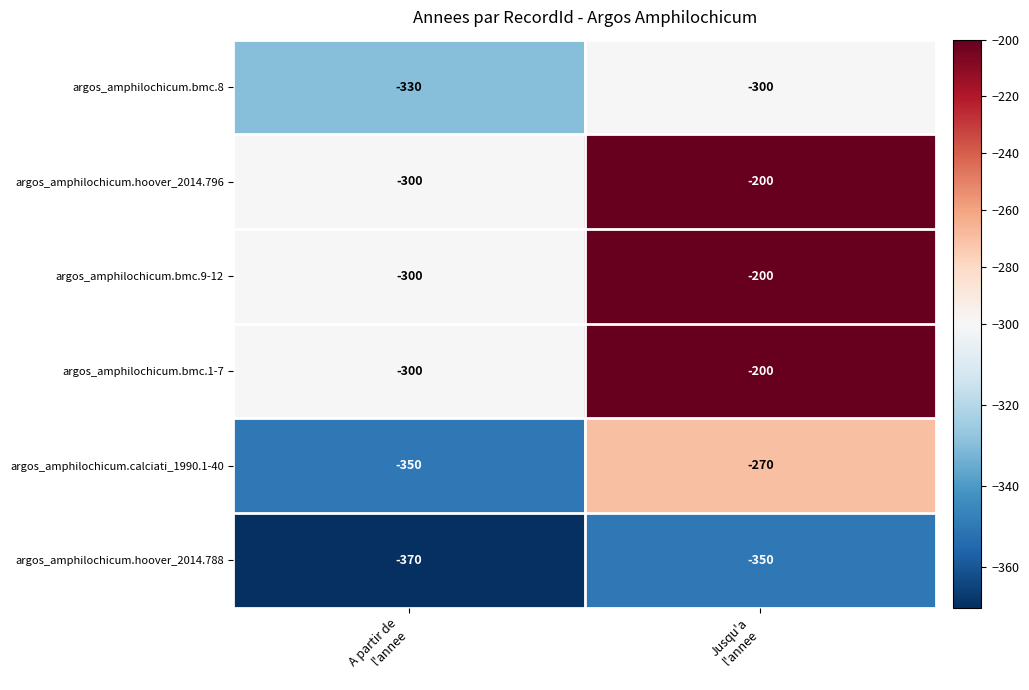

What is the average value of the argos_amphilochicum.bmc.8 series?

-315